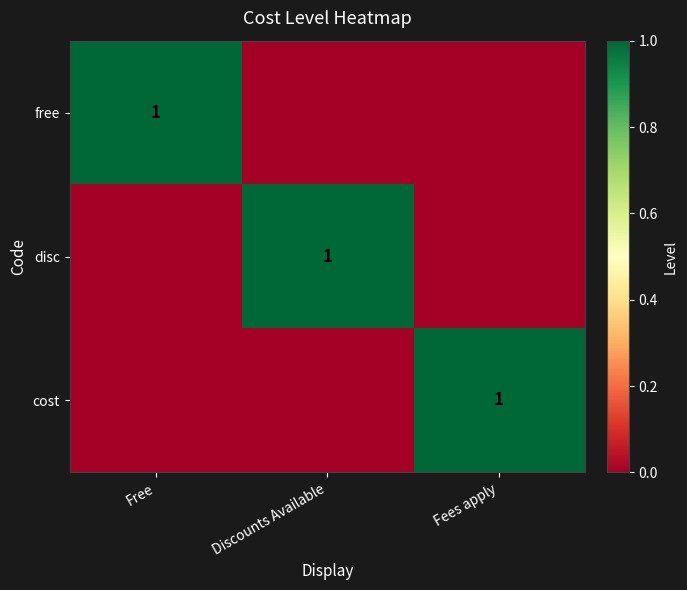

True or false: cost has a value of 1 at Fees apply.

True